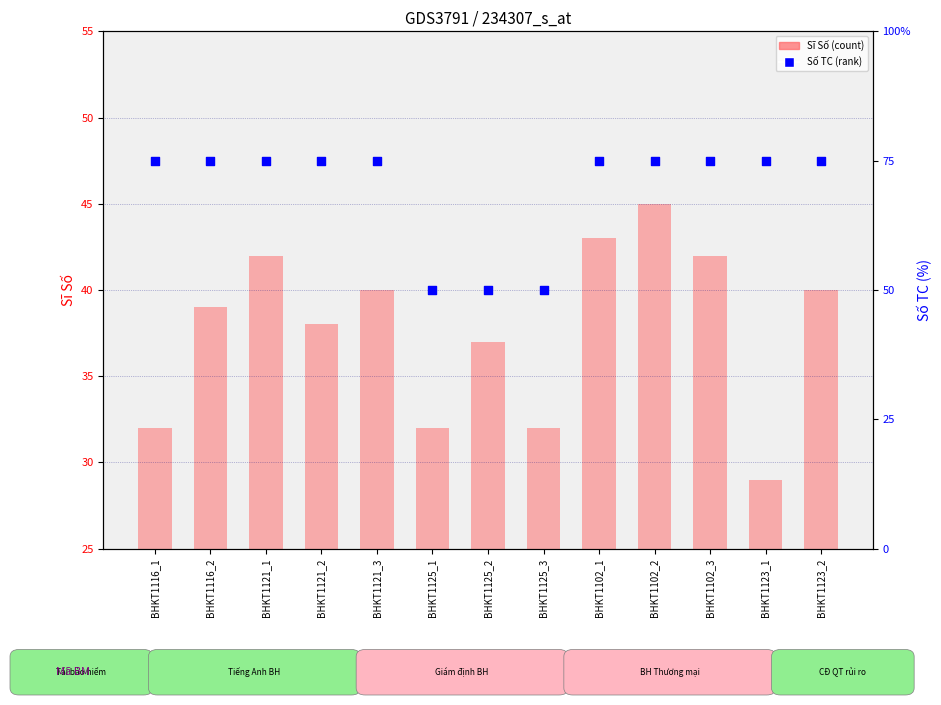

Which series reaches the minimum Y coordinate?

Sĩ Số